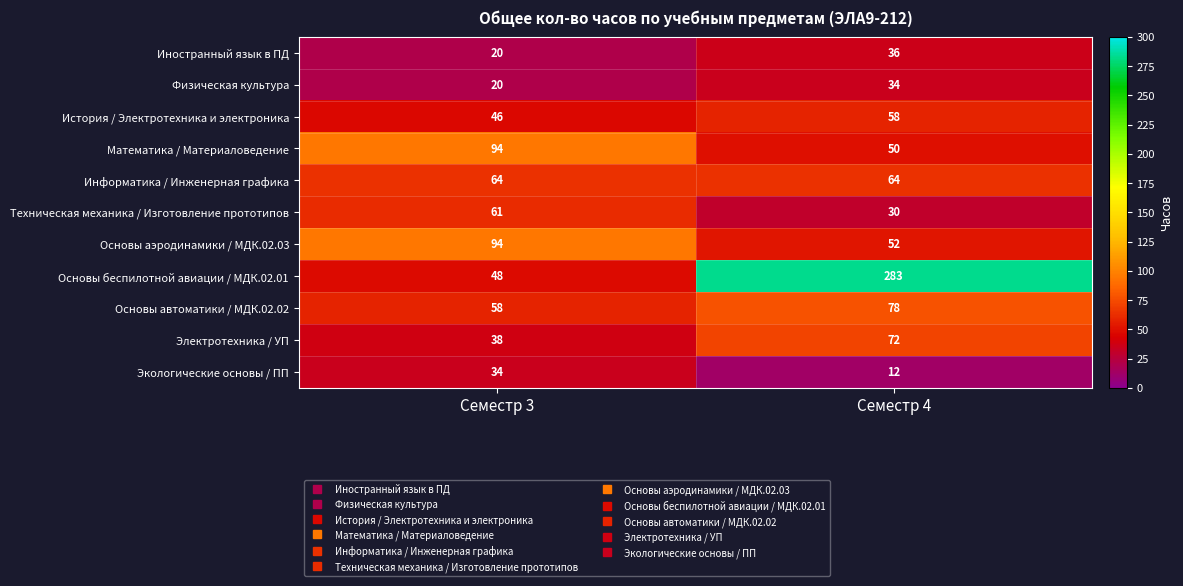

Which series has the largest range (max minus min)?

Основы беспилотной авиации / МДК.02.01